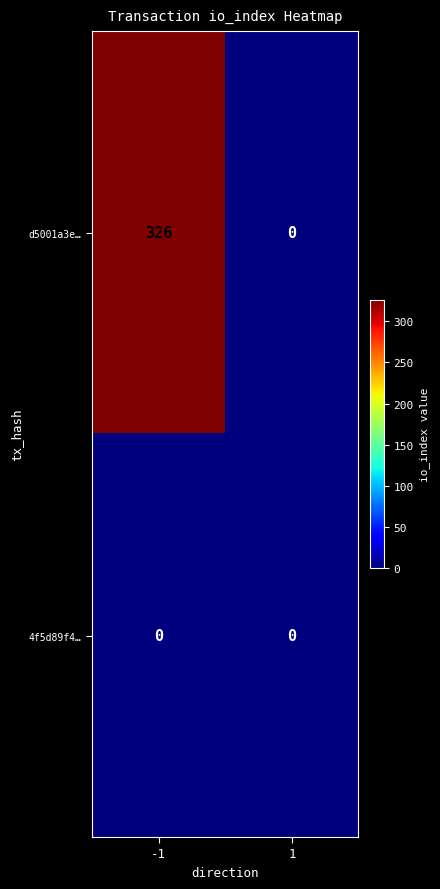

What is the sum of all d5001a3e… values?

326